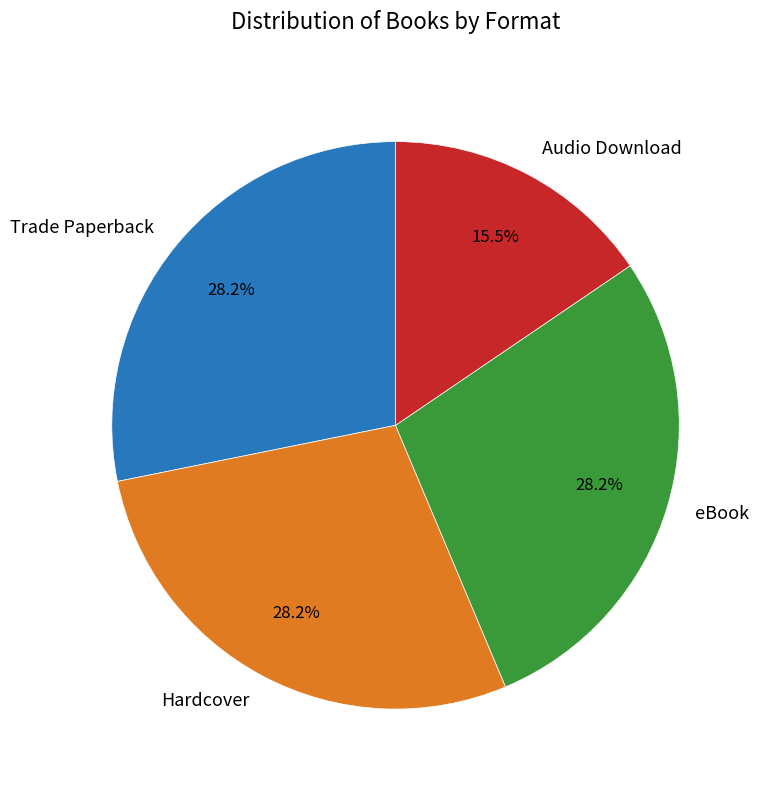

The eBook slice represents 40% of the pie. True or false?

False